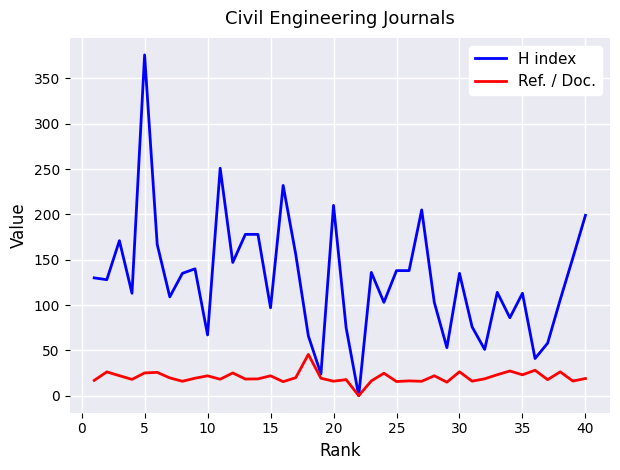

Which series has the widest spread of values?

H index